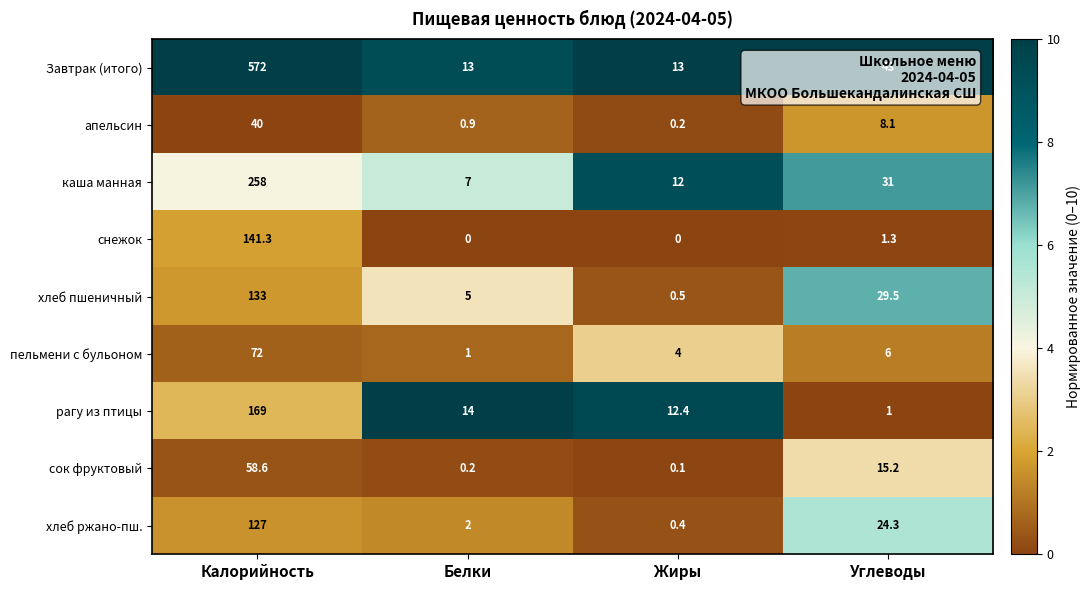

Rank the series by their maximum value, from lowest to highest.

апельсин, сок фруктовый, пельмени с бульоном, хлеб ржано-пш., хлеб пшеничный, снежок, рагу из птицы, каша манная, Завтрак (итого)